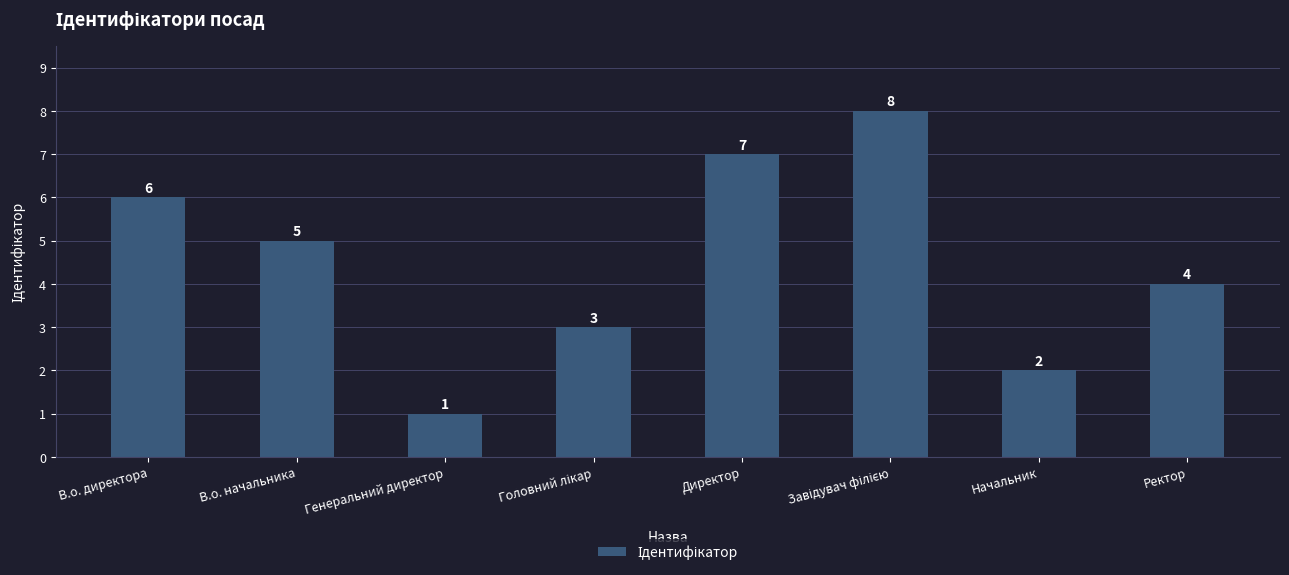

At which label does the data first exceed 5?

В.о. директора